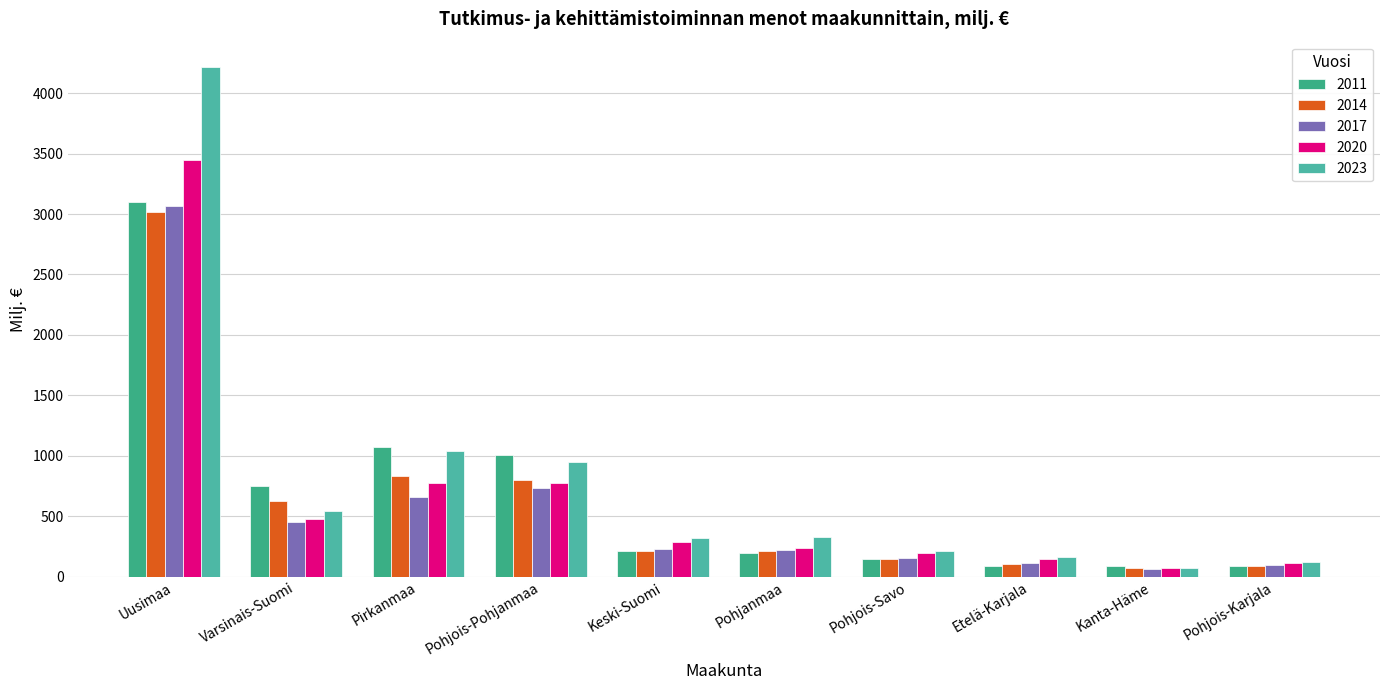

What is the difference between the maximum and minimum values in the 2023 series?

4140.6